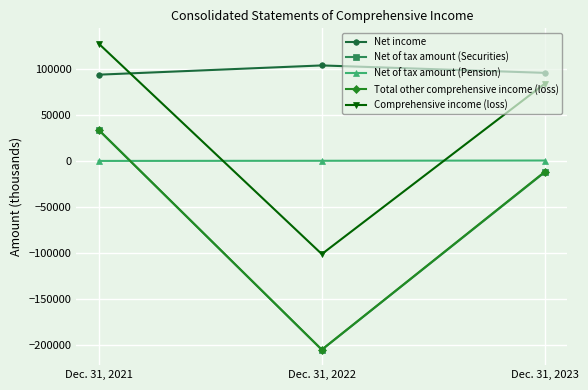

Is the value of Net of tax amount (Pension) at Dec. 31, 2022 greater than the value of Net income at Dec. 31, 2021?

No